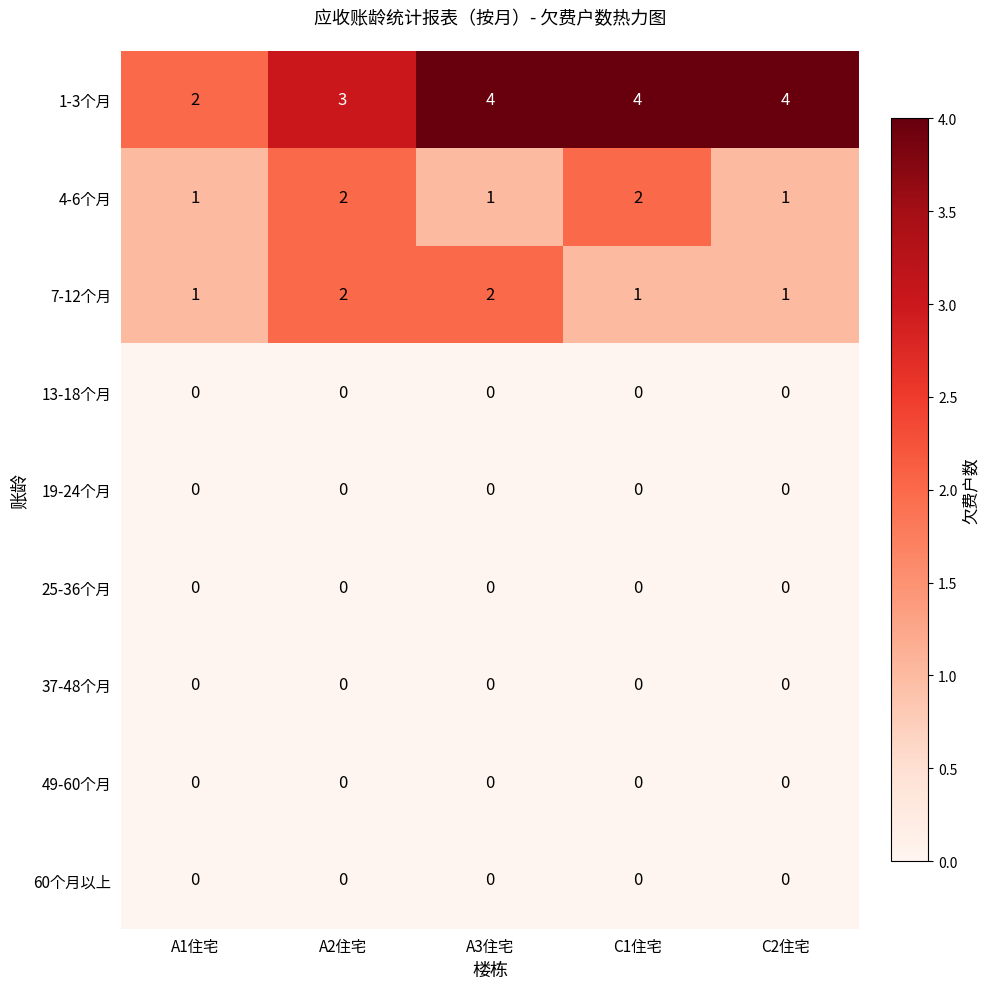

What is the average value of the 1-3个月 series?

3